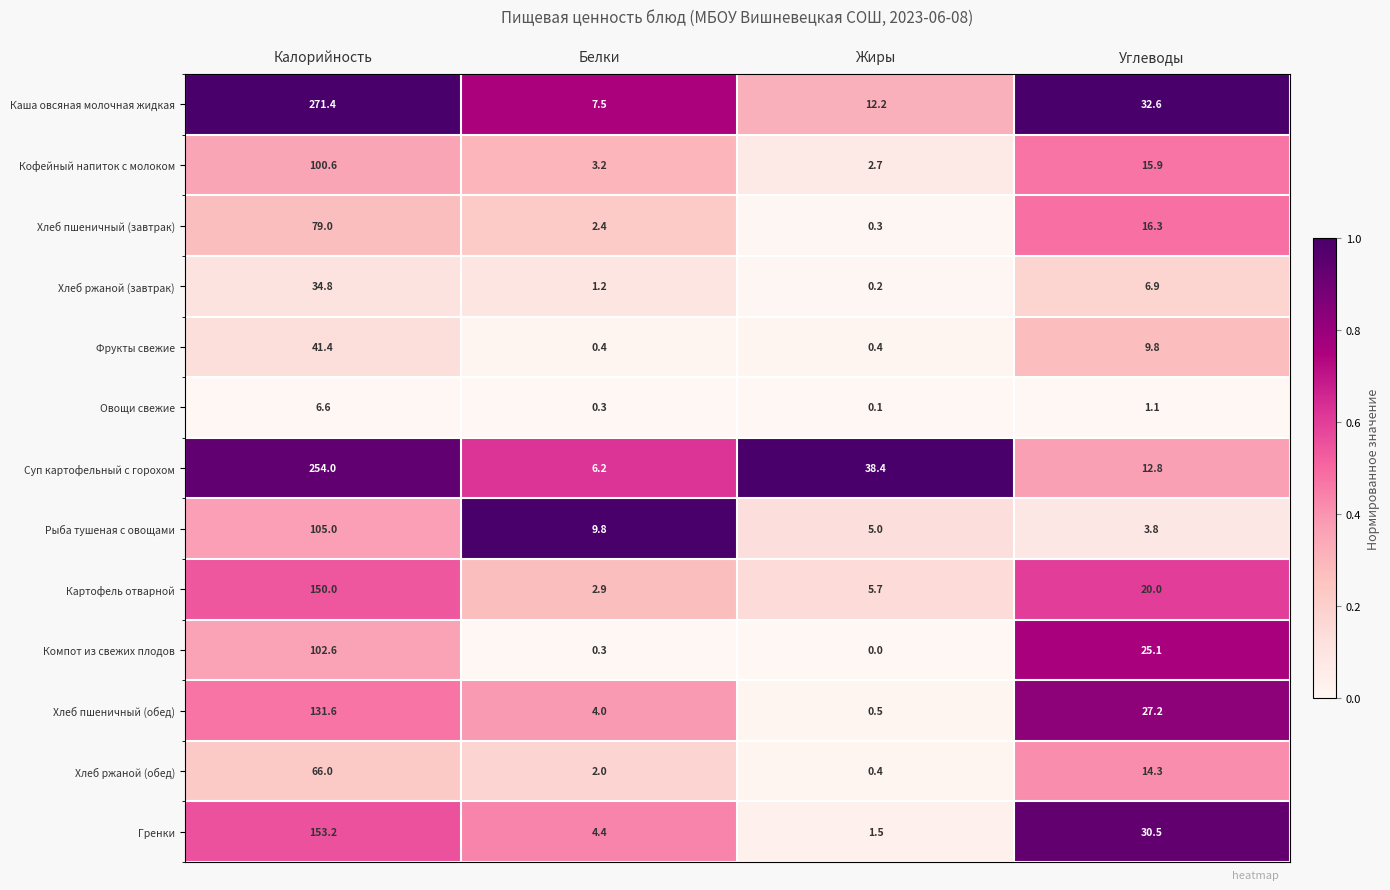

What is the sum of the Рыба тушеная с овощами values at Калорийность and Углеводы?

108.8